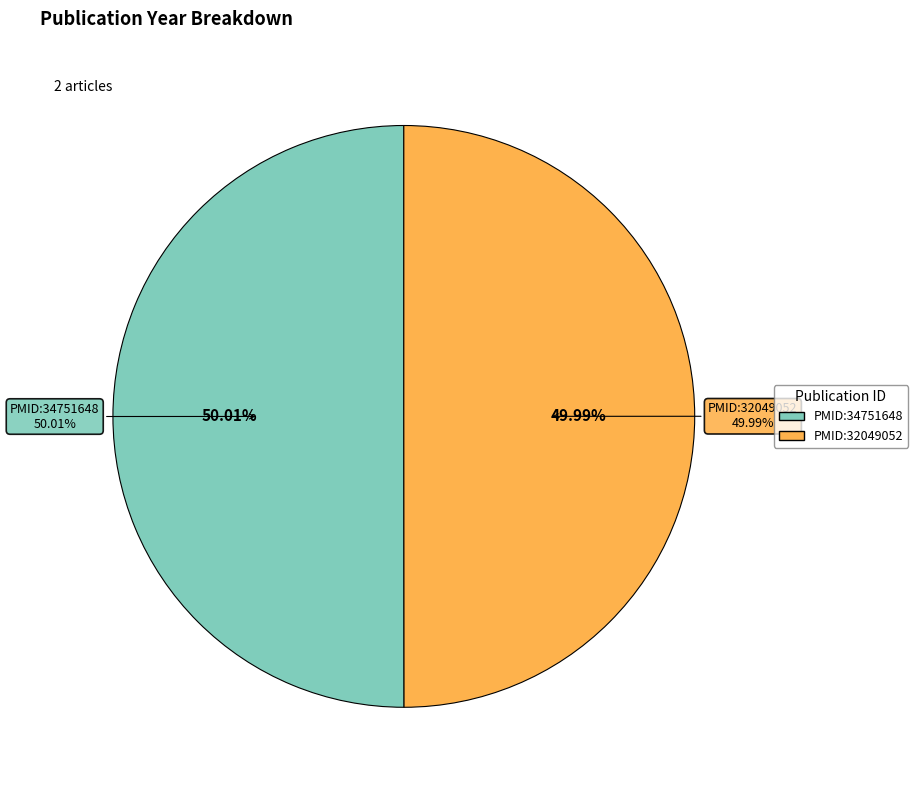

What is the largest slice in the pie chart?

PMID:34751648